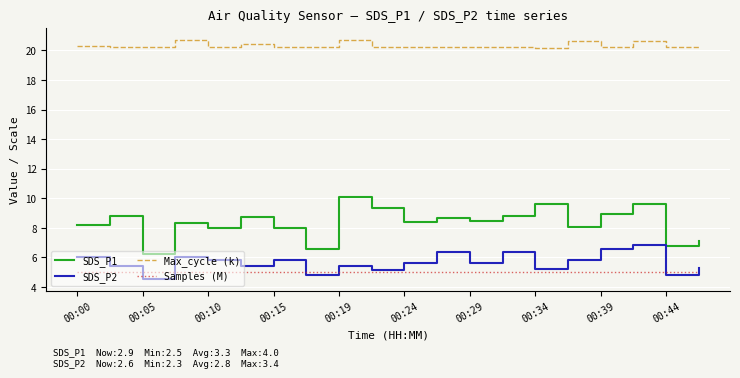

Which series has the largest total across all categories?

Max_cycle (k)